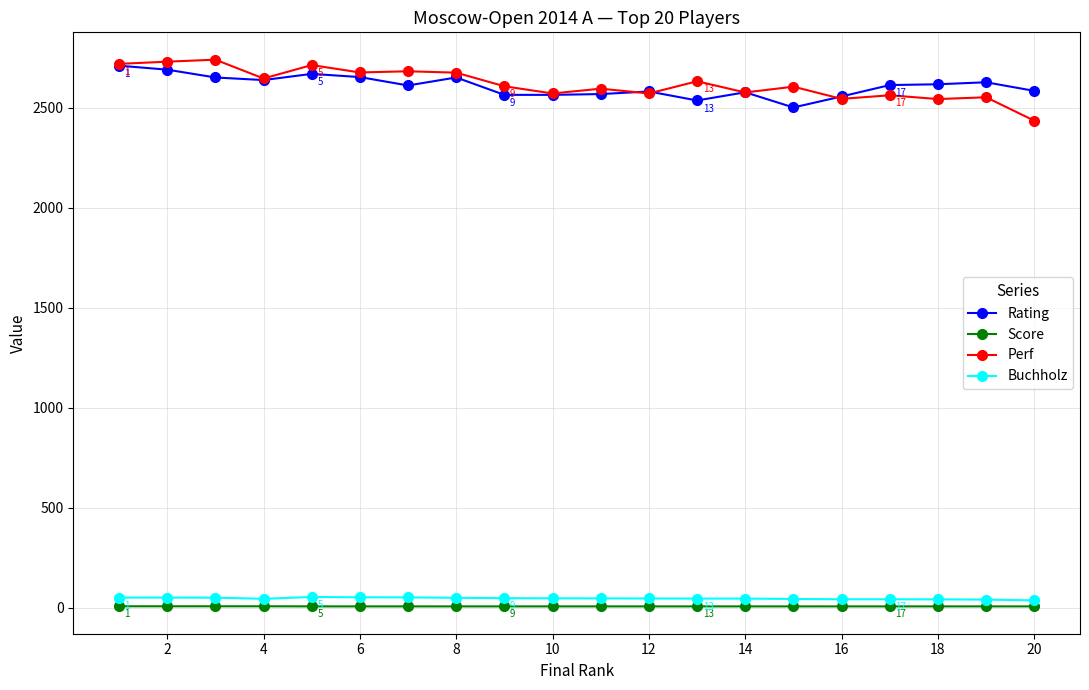

What is the value of the Rating point at the 3rd from the left?

2651.0